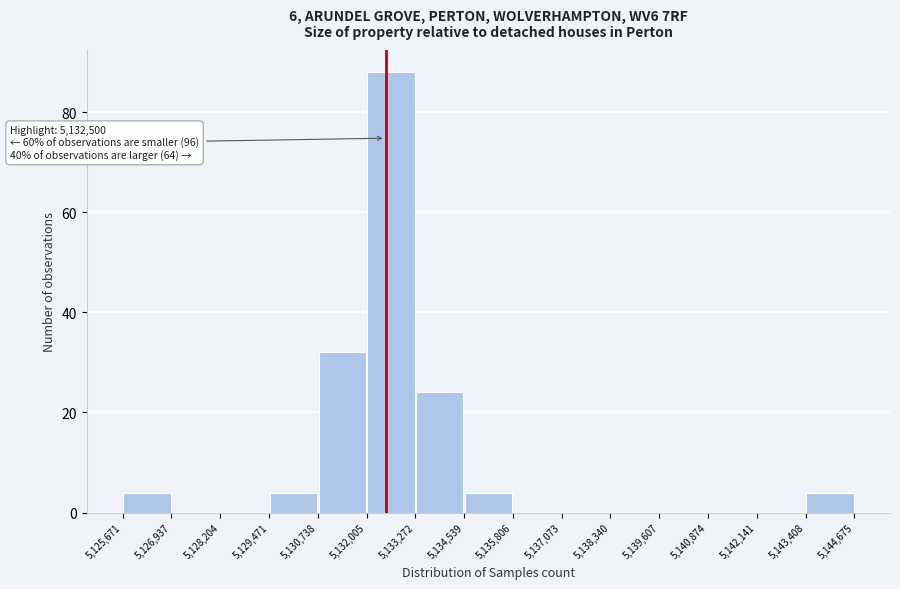

Which range on the x-axis has the tallest bar?

5,132,005 to 5,133,272